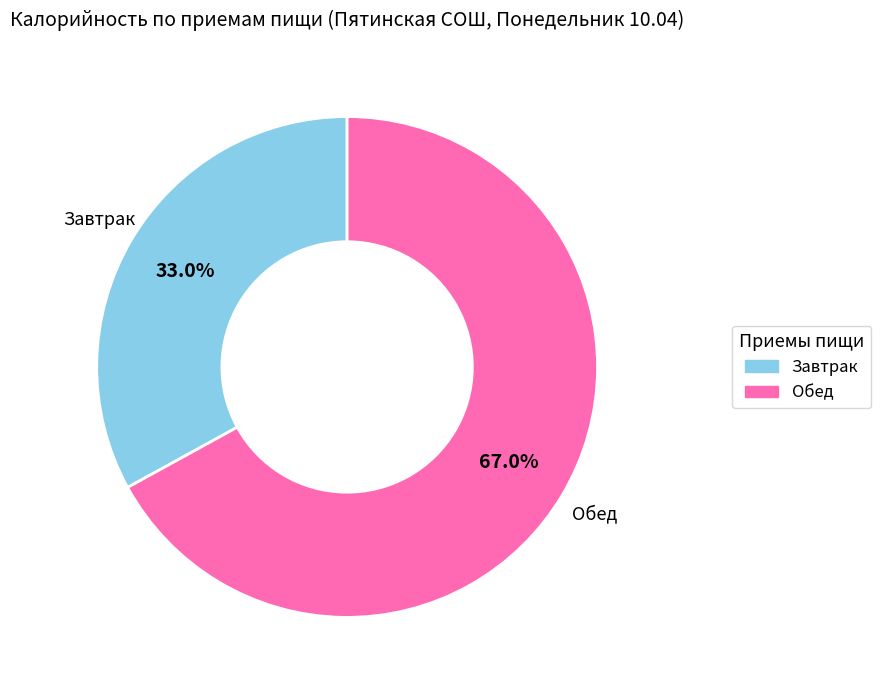

Which category has the smallest portion of the pie?

Завтрак